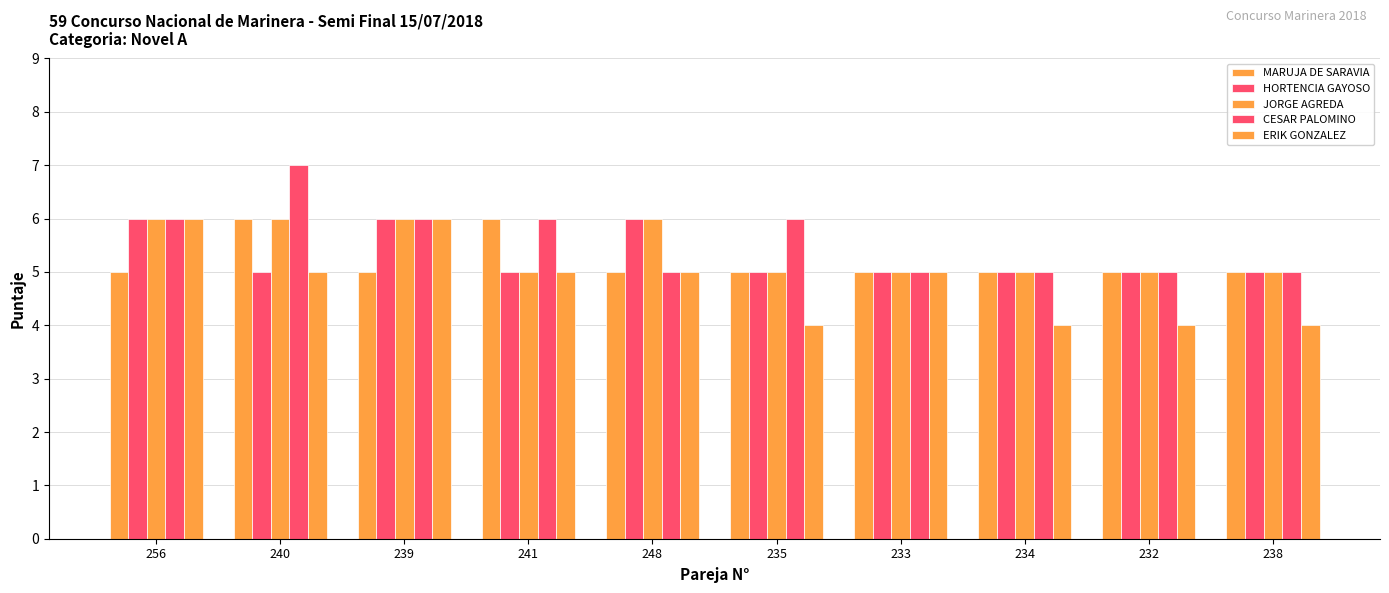

How many series are shown in this chart?

5